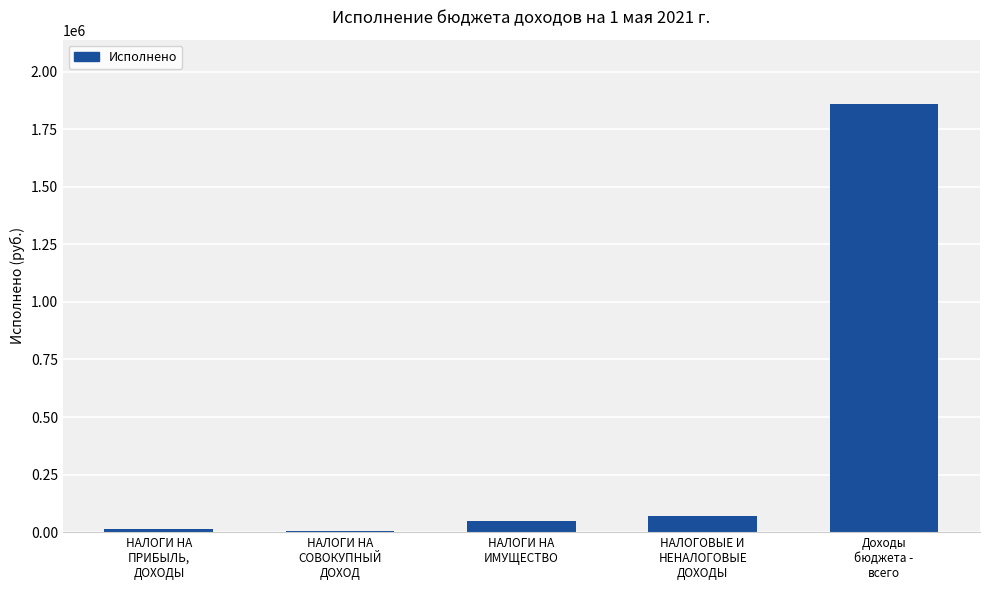

Where is the data nearest to the value 932038?

НАЛОГОВЫЕ И
НЕНАЛОГОВЫЕ
ДОХОДЫ